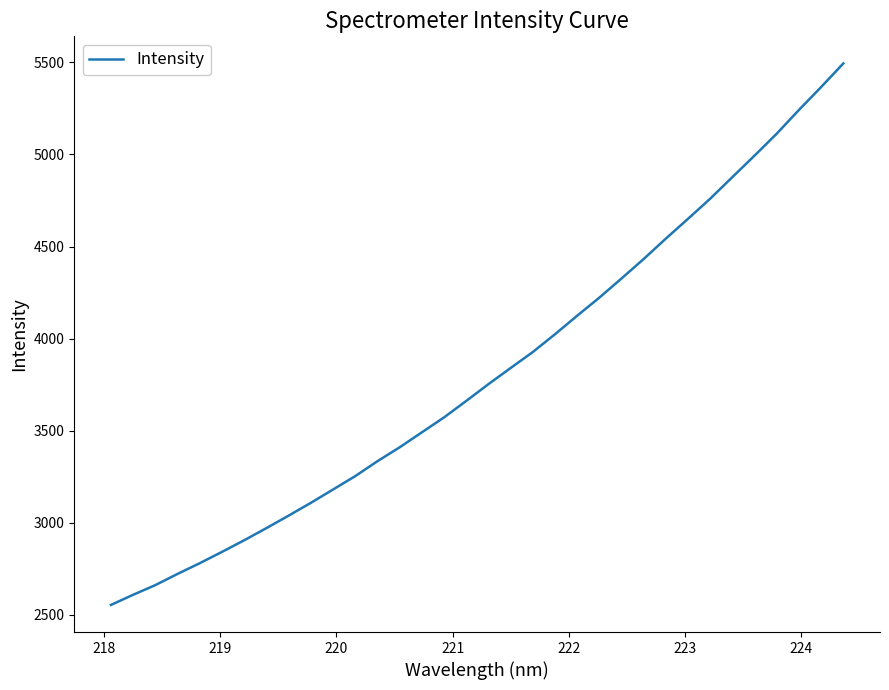

What is the smallest value displayed?

2554.2